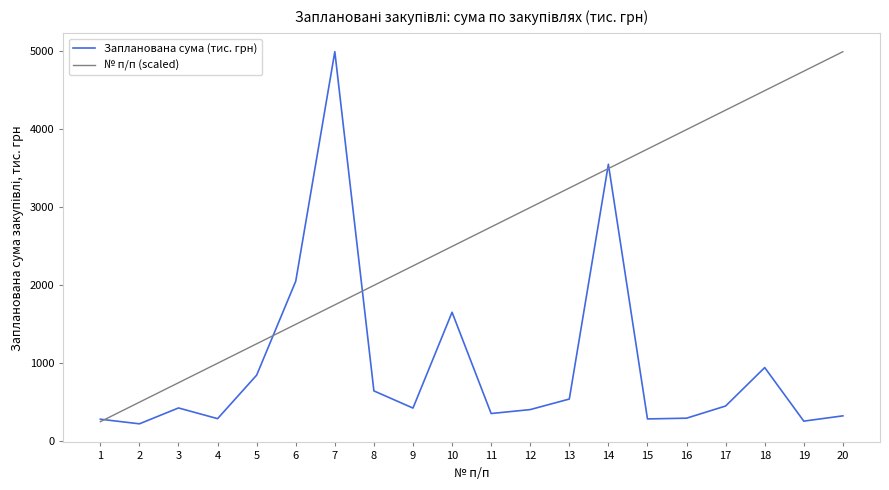

How many lines are shown in the chart?

2